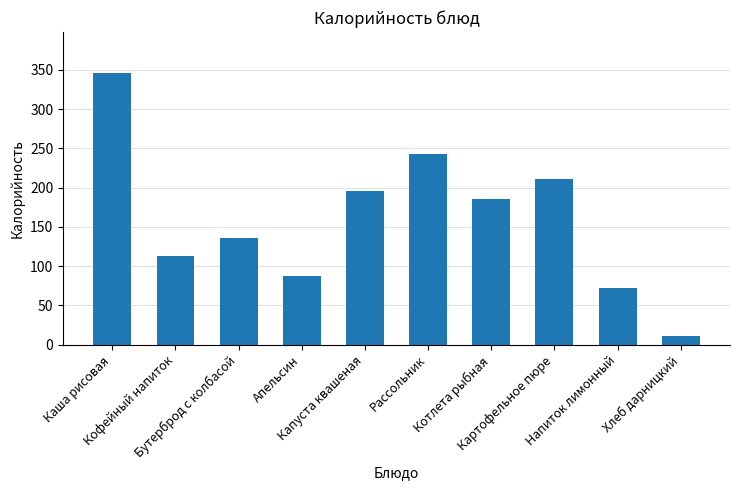

How many series are shown in this chart?

1